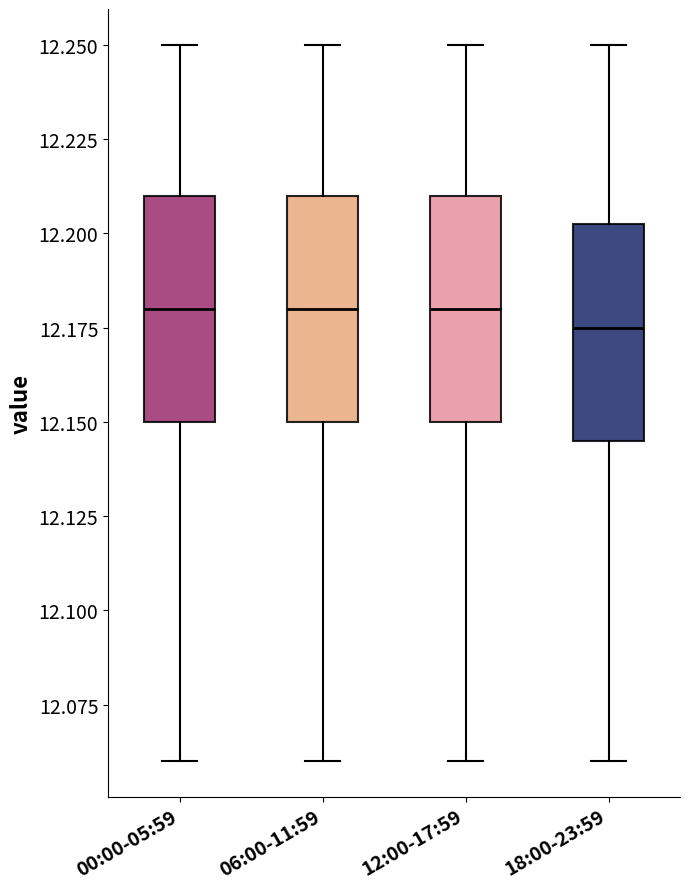

Where is the upper edge of the box for 06:00-11:59 on the y-axis? The values are not printed on the chart, so give them approximately, as read against the axis.

12.210